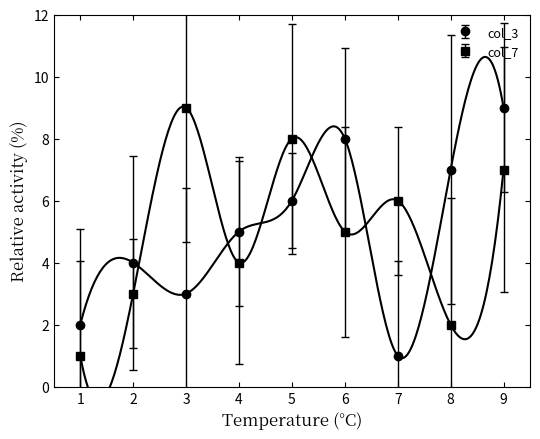

What is the value of the col_7 point at the 6th from the left?

5